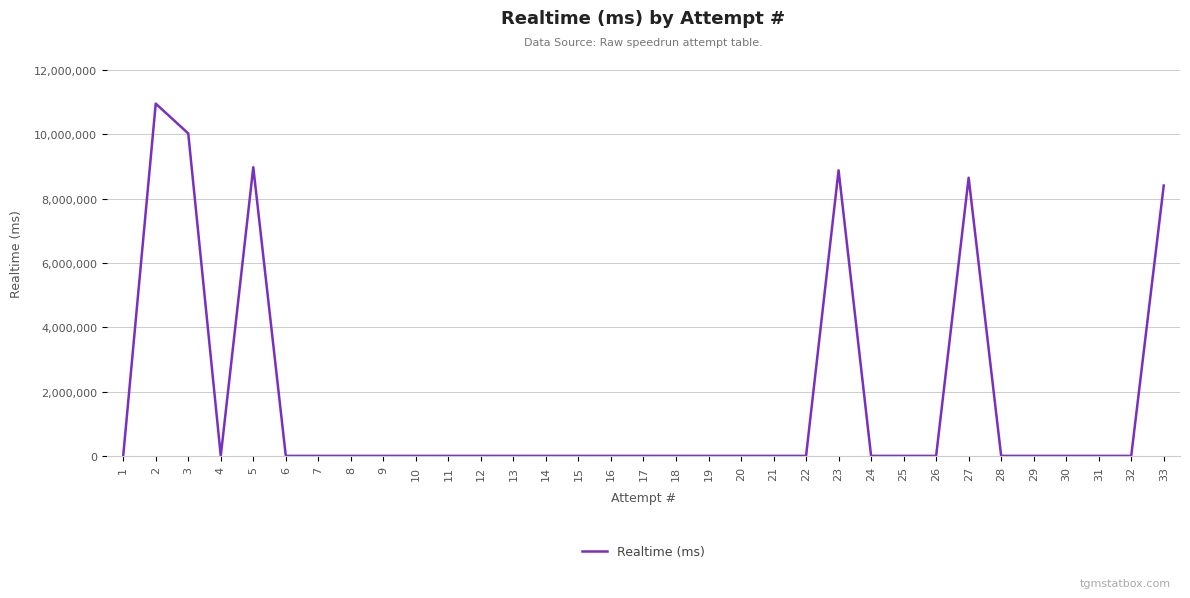

How many categories are shown in the chart?

33